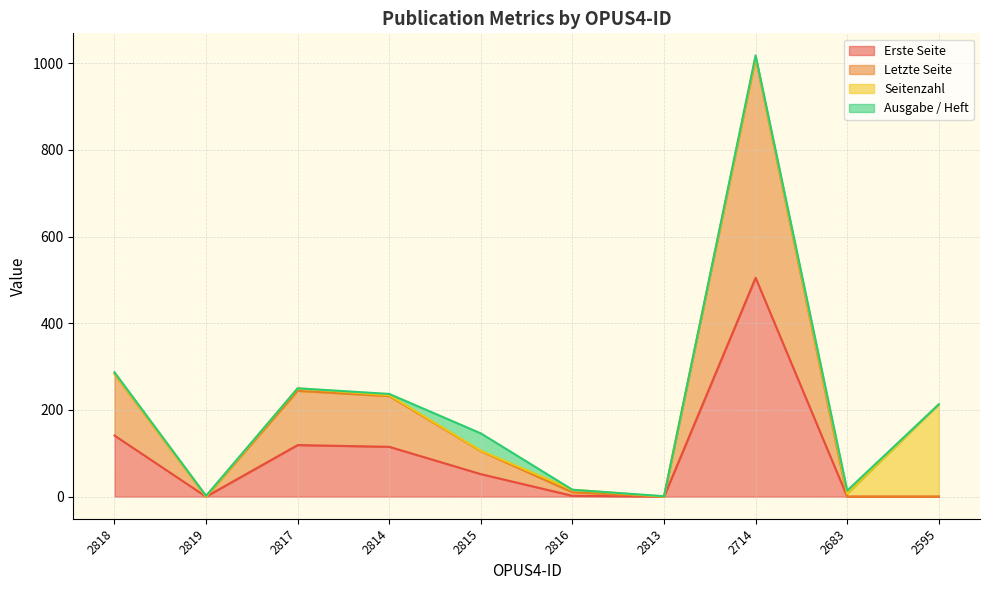

How many lines are shown in the chart?

4